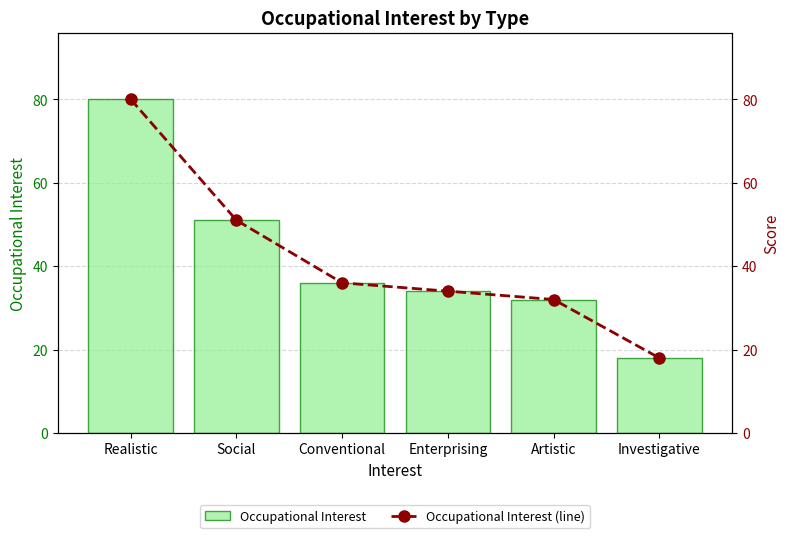

What is the difference between the Occupational Interest (line) values at Conventional and Artistic?

4